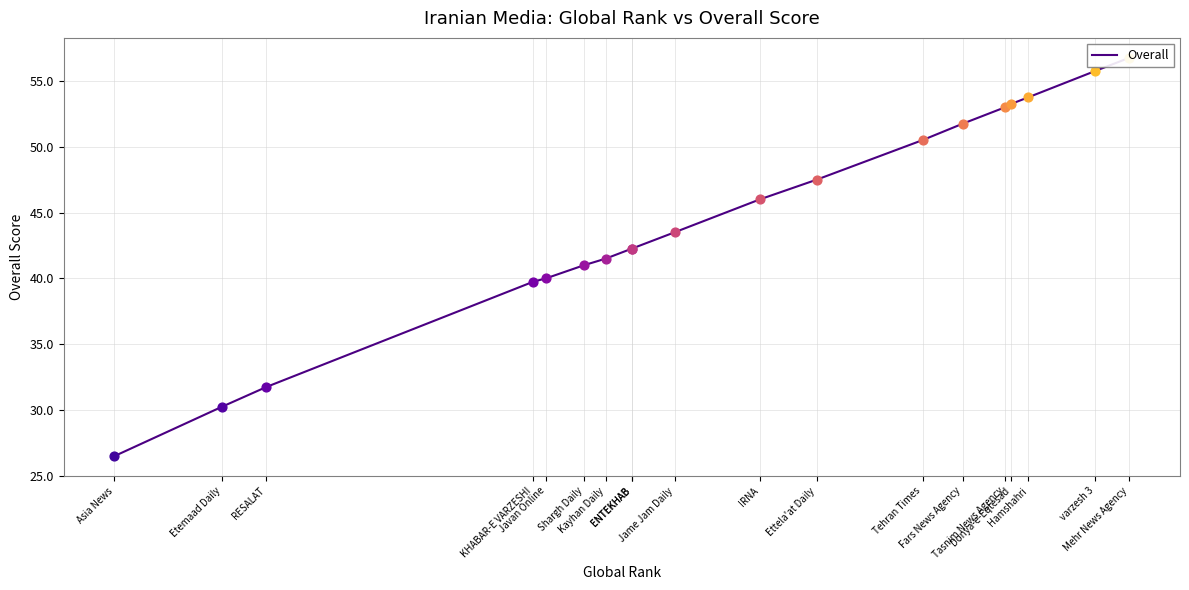

Which has a higher value, KHABAR-E VARZESHI or Asia News?

KHABAR-E VARZESHI